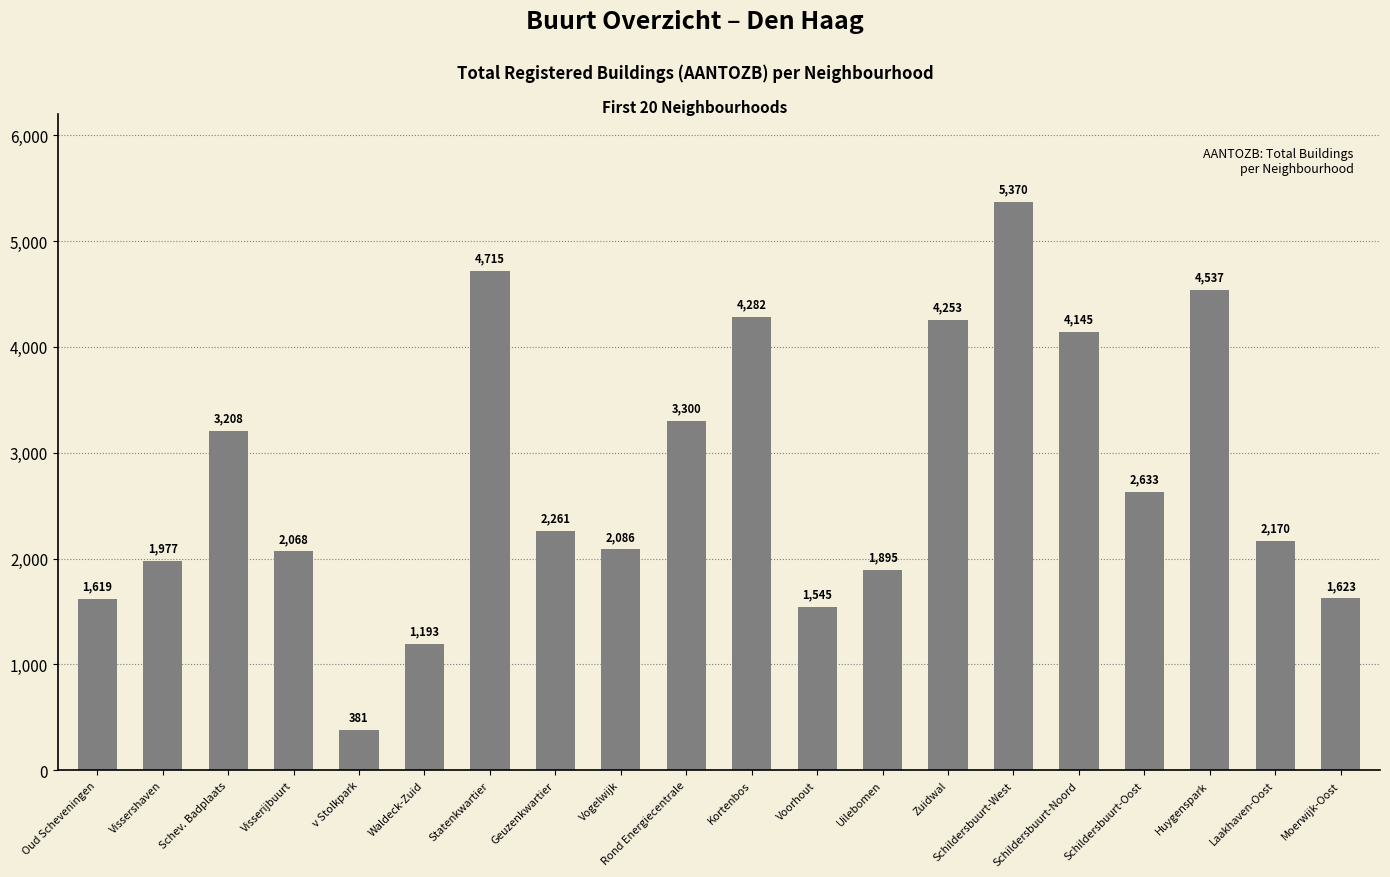

Reading left to right, transcribe all the data shown in this chart.

Oud Scheveningen=1619	Vissershaven=1977	Schev. Badplaats=3208	Visserijbuurt=2068	v Stolkpark=381	Waldeck-Zuid=1193	Statenkwartier=4715	Geuzenkwartier=2261	Vogelwijk=2086	Rond Energiecentrale=3300	Kortenbos=4282	Voorhout=1545	Uilebomen=1895	Zuidwal=4253	Schildersbuurt-West=5370	Schildersbuurt-Noord=4145	Schildersbuurt-Oost=2633	Huygenspark=4537	Laakhaven-Oost=2170	Moerwijk-Oost=1623